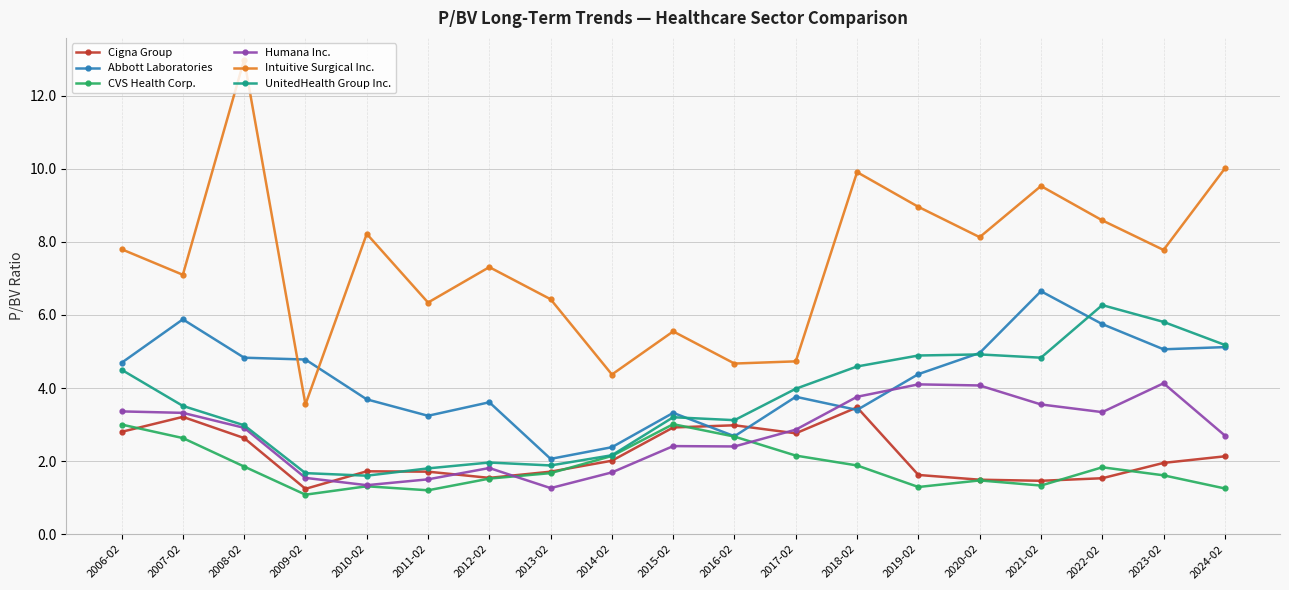

True or false: Intuitive Surgical Inc. and Cigna Group cross at least once.

False